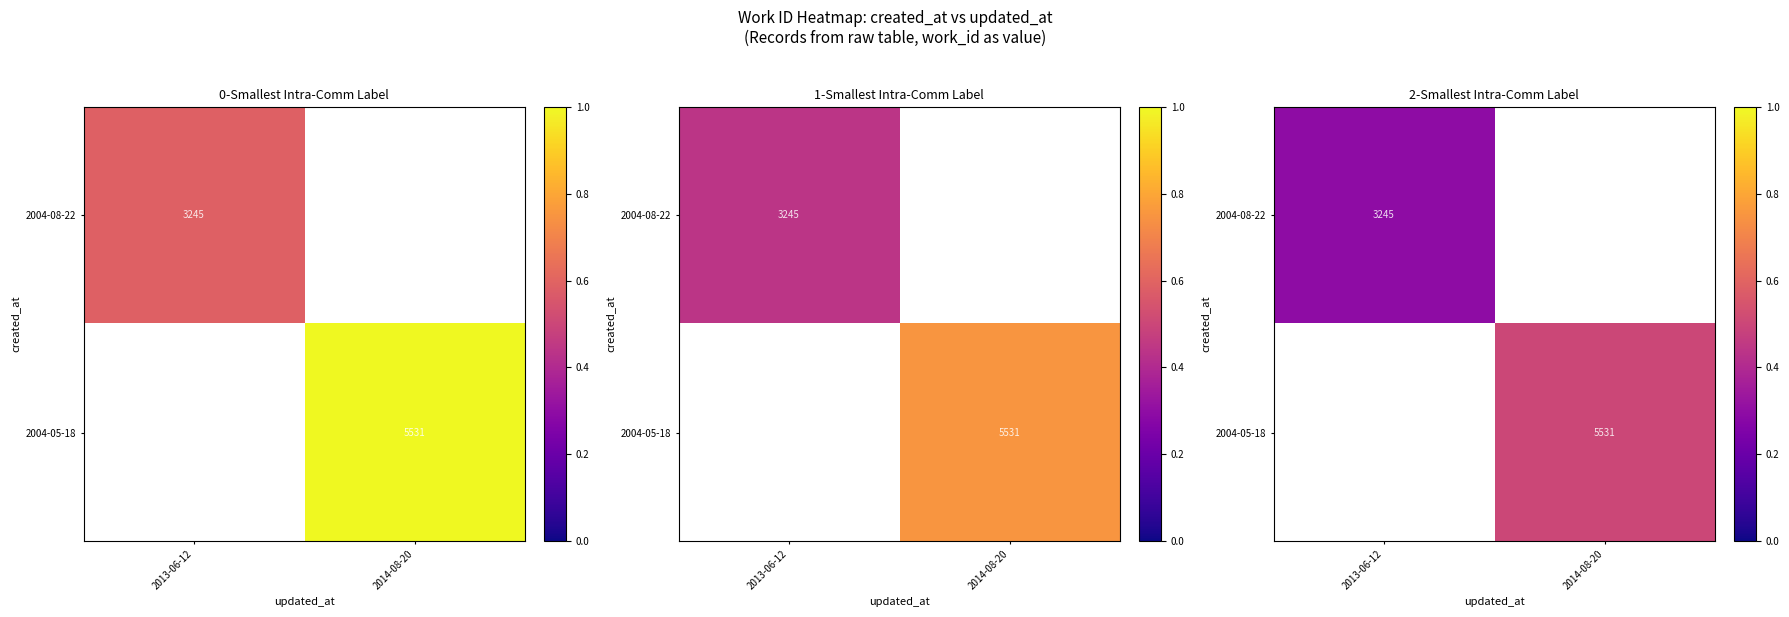

True or false: 2004-05-18 has a value of 0.5 at 2014-08-20.

True